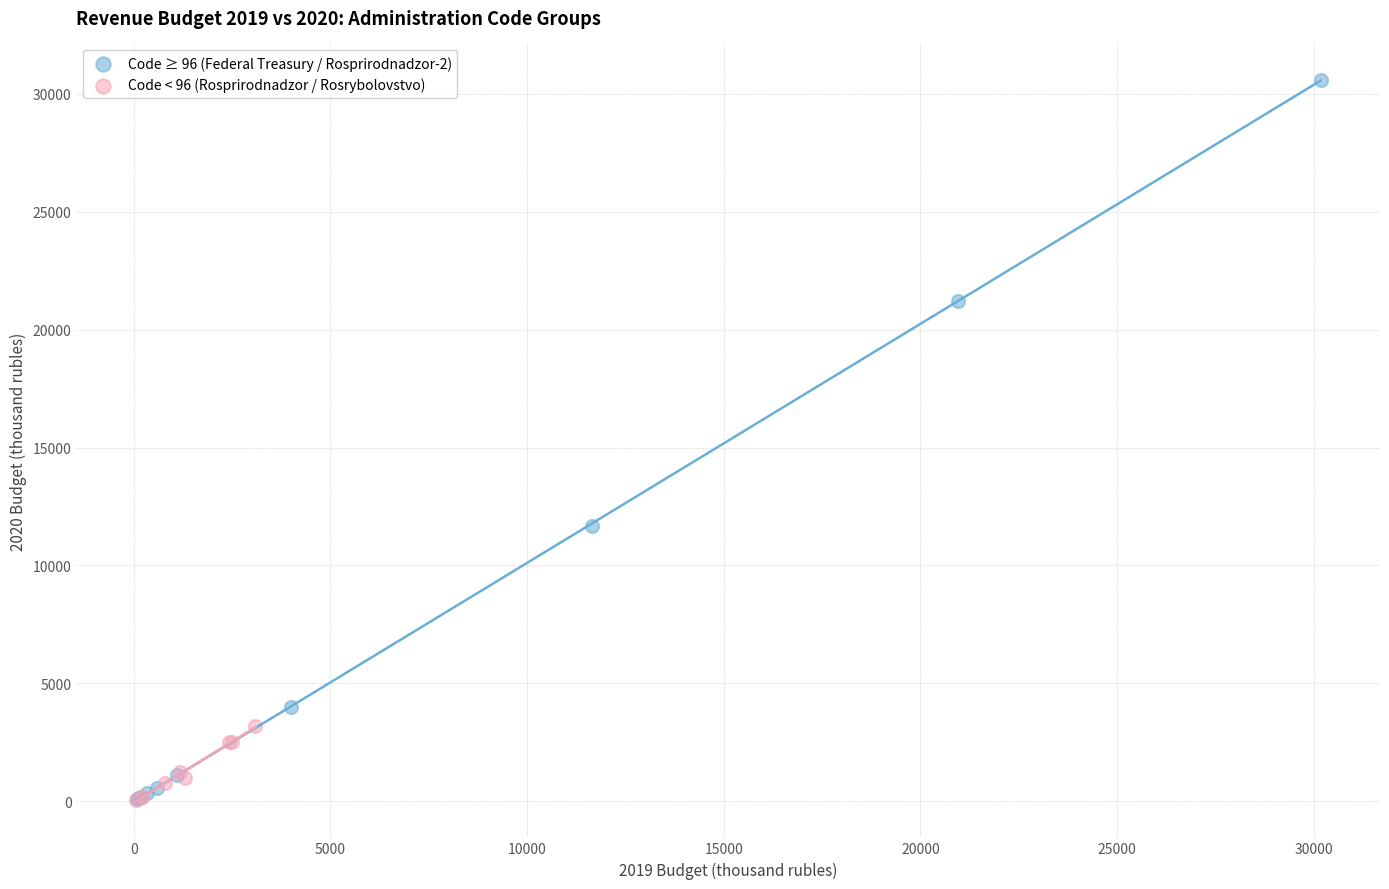

Which series has the widest spread of Y values?

Code ≥ 96 (Federal Treasury / Rosprirodnadzor-2)